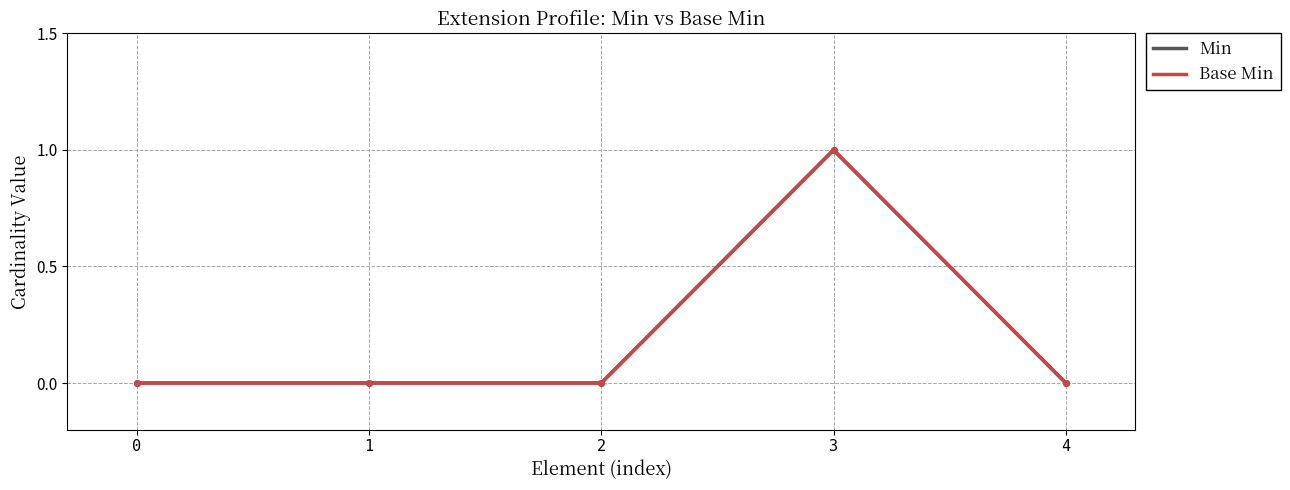

True or false: Min has more than 0 interior local peaks.

True